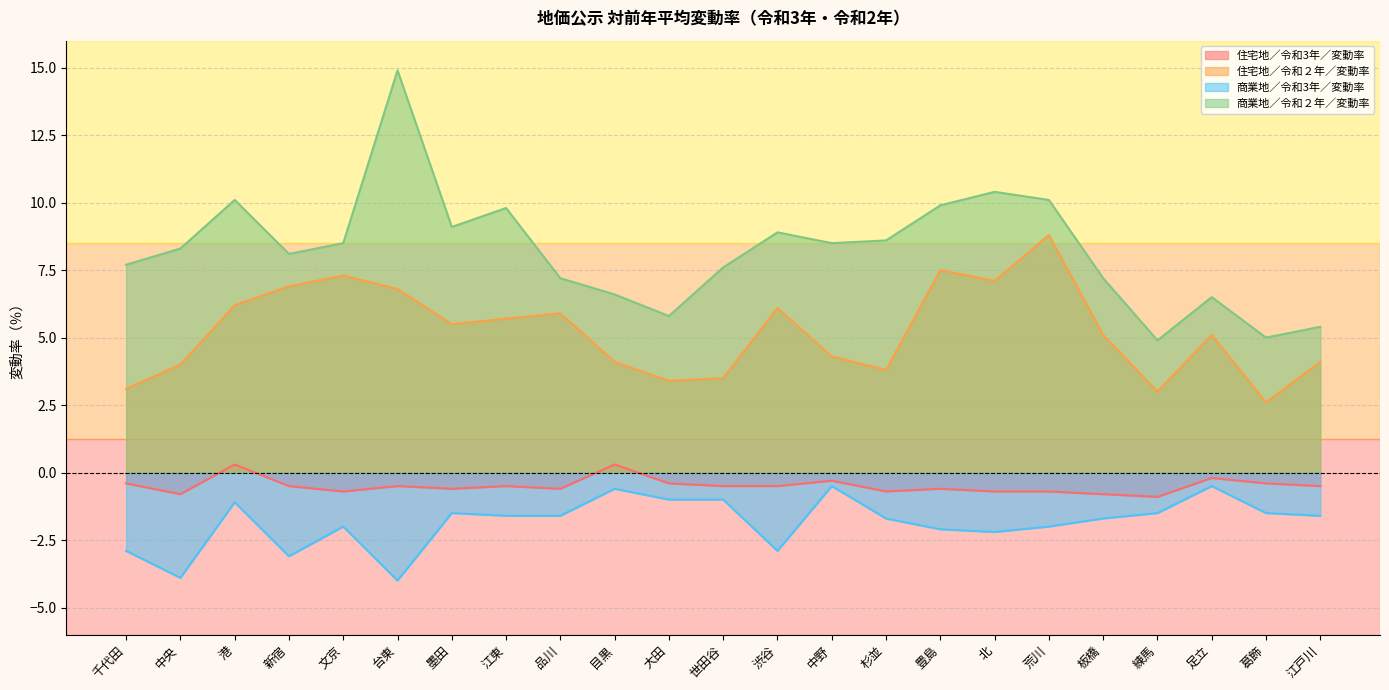

At which label is 住宅地／令和２年／変動率 closest to 5?

板橋